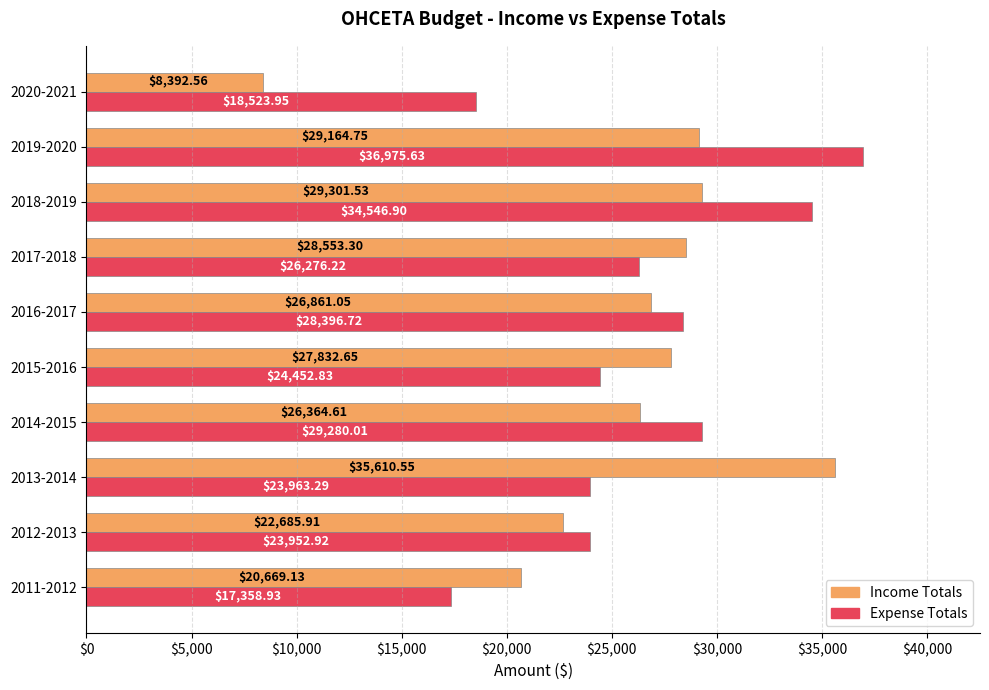

Which series changed the most between 2016-2017 and 2019-2020?

Expense Totals